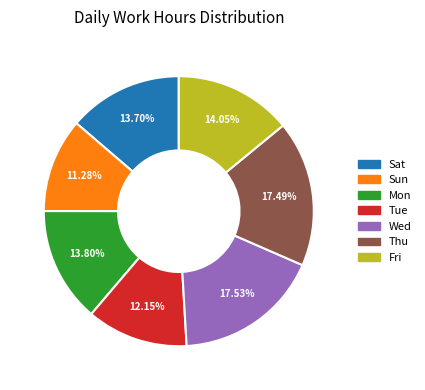

To the nearest percent, what portion does Tue represent?

12%